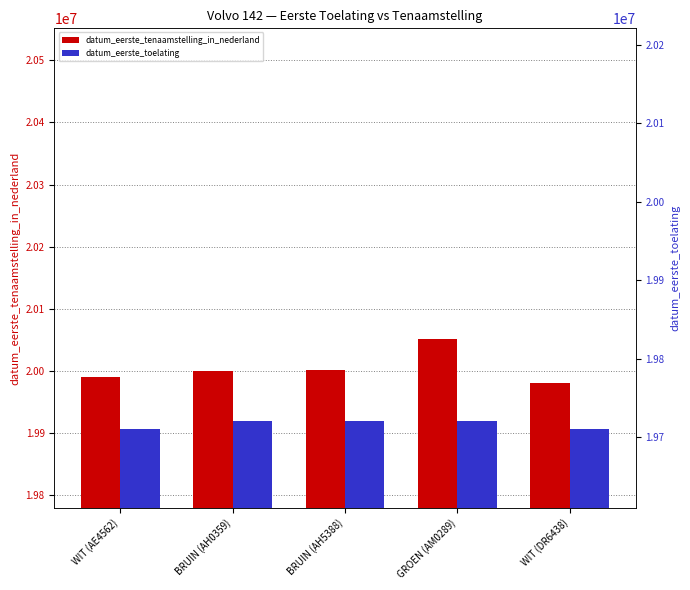

Reading left to right, extract all data points from this chart.

datum_eerste_tenaamstelling_in_nederland: 19990323	20000114	20001101	20051121	19980122
datum_eerste_toelating: 19710228	19720630	19720630	19720630	19710228